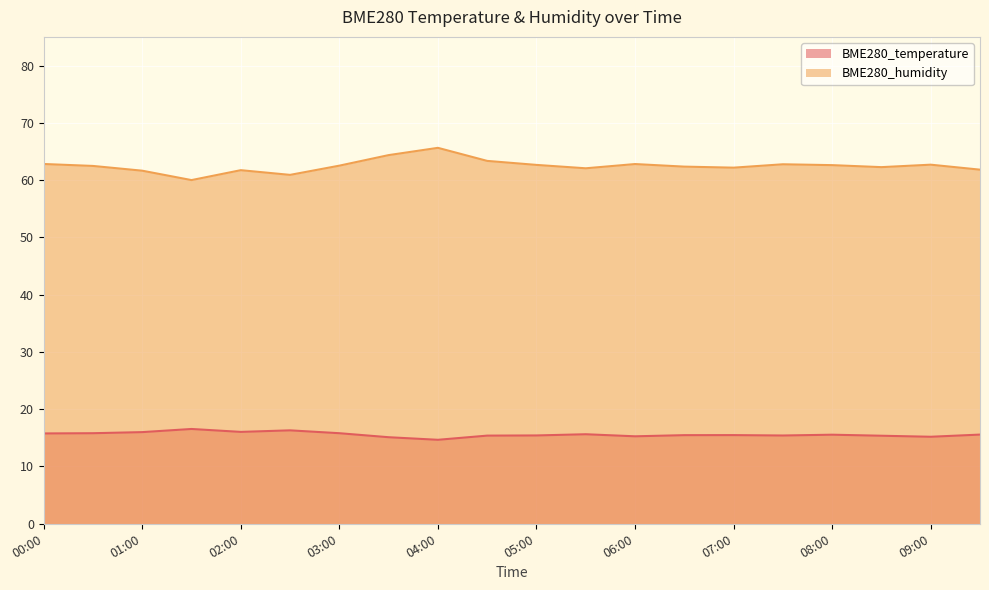

Which label corresponds to the largest value in the chart?

04:00